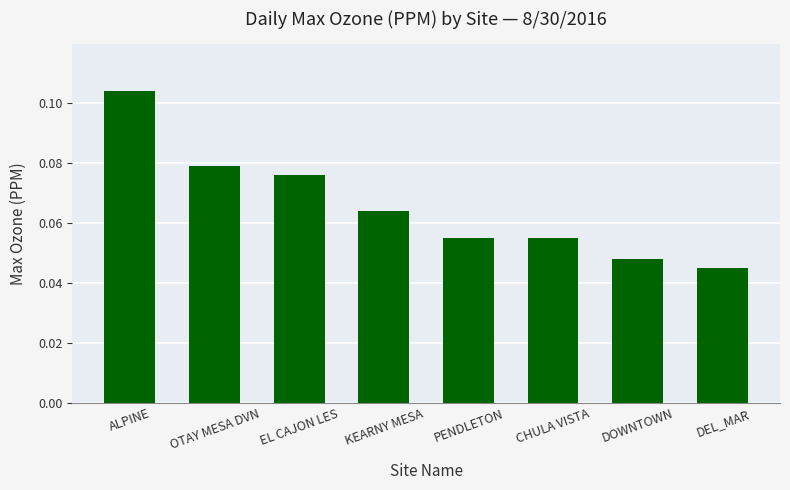

What is the label of the 6th bar from the right?

EL CAJON LES